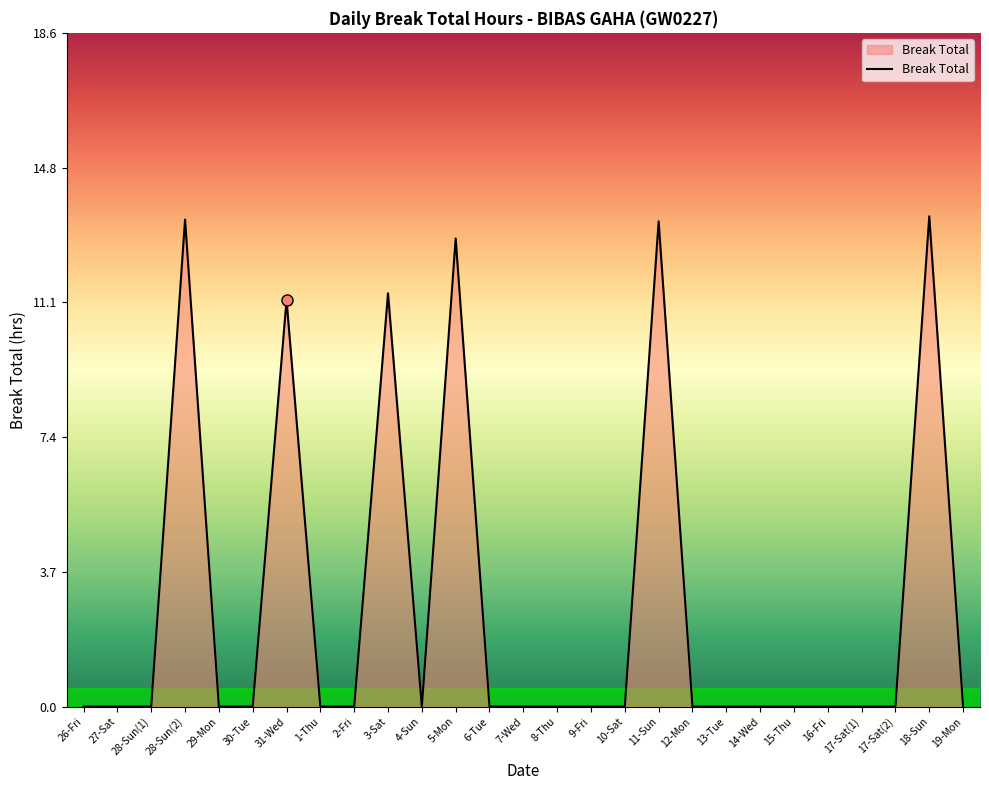

What position from the right is 17-Sat(2)?

3